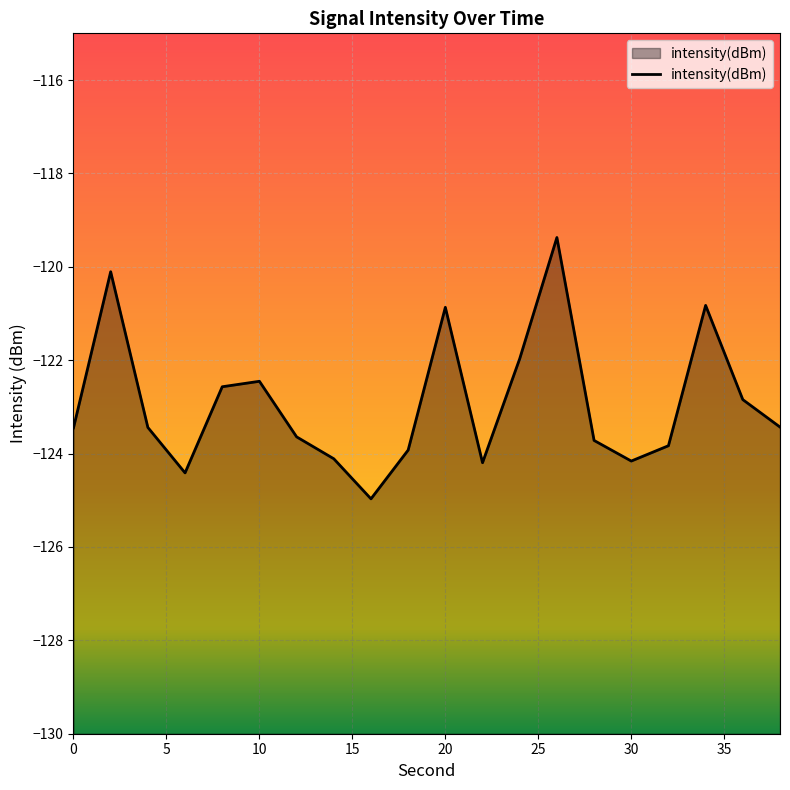

List the labels in order of value, smallest first.

16, 6, 22, 30, 14, 18, 32, 28, 12, 0, 4, 38, 36, 8, 10, 24, 20, 34, 2, 26